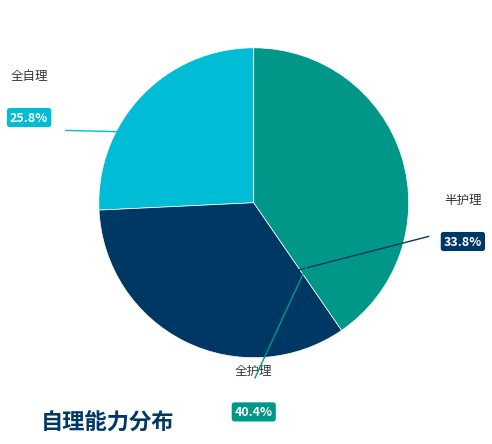

True or false: 全自理 accounts for 26% of the total.

True